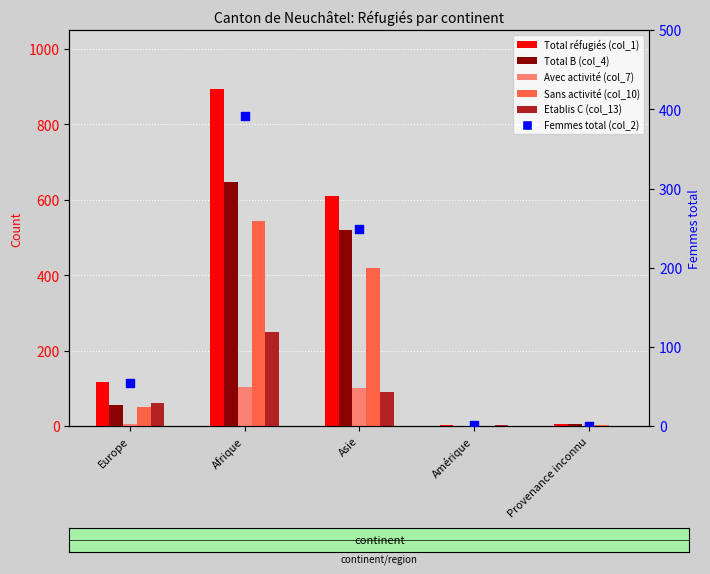

Which series contains the lowest Y value?

Total B (col_4)